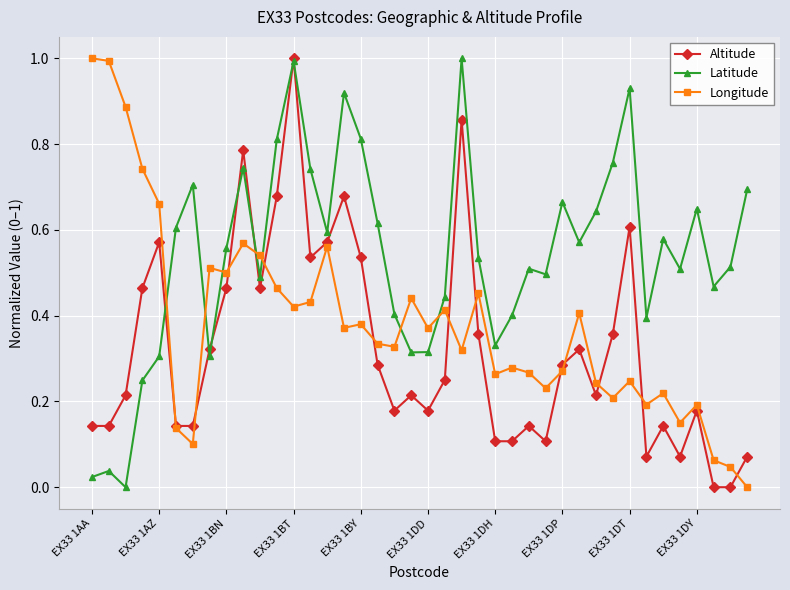

Which series has the largest total across all categories?

Latitude